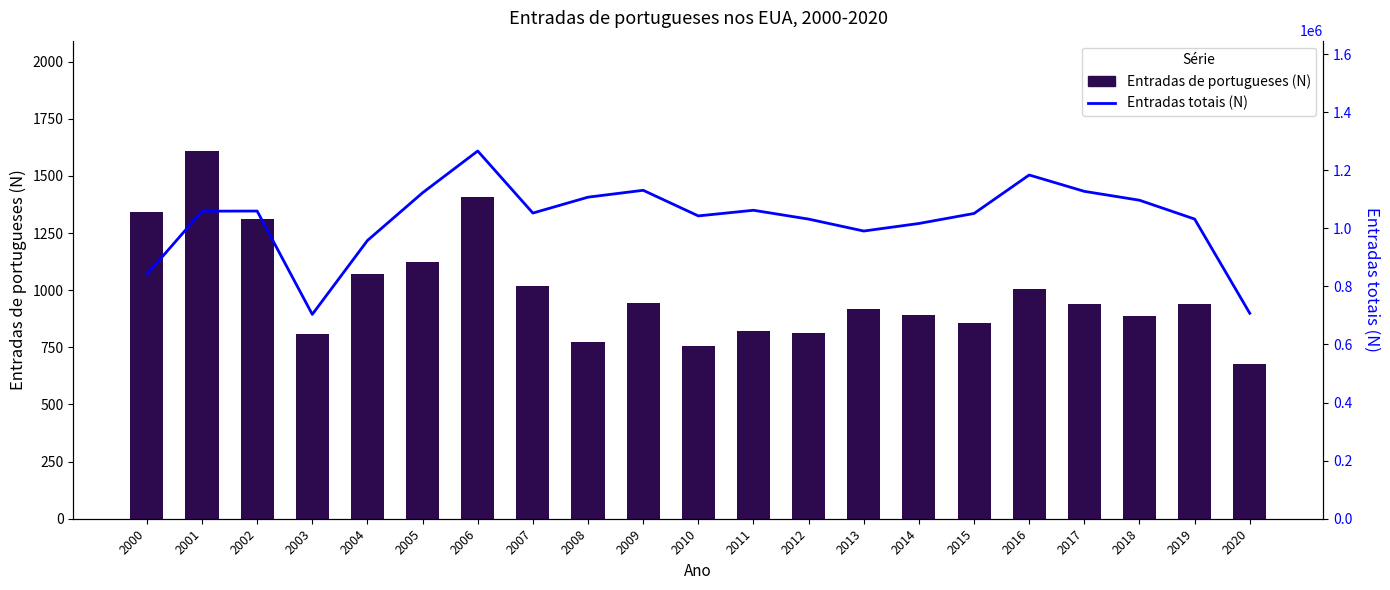

Rank the series by their maximum value, from highest to lowest.

Entradas totais (N), Entradas de portugueses (N)